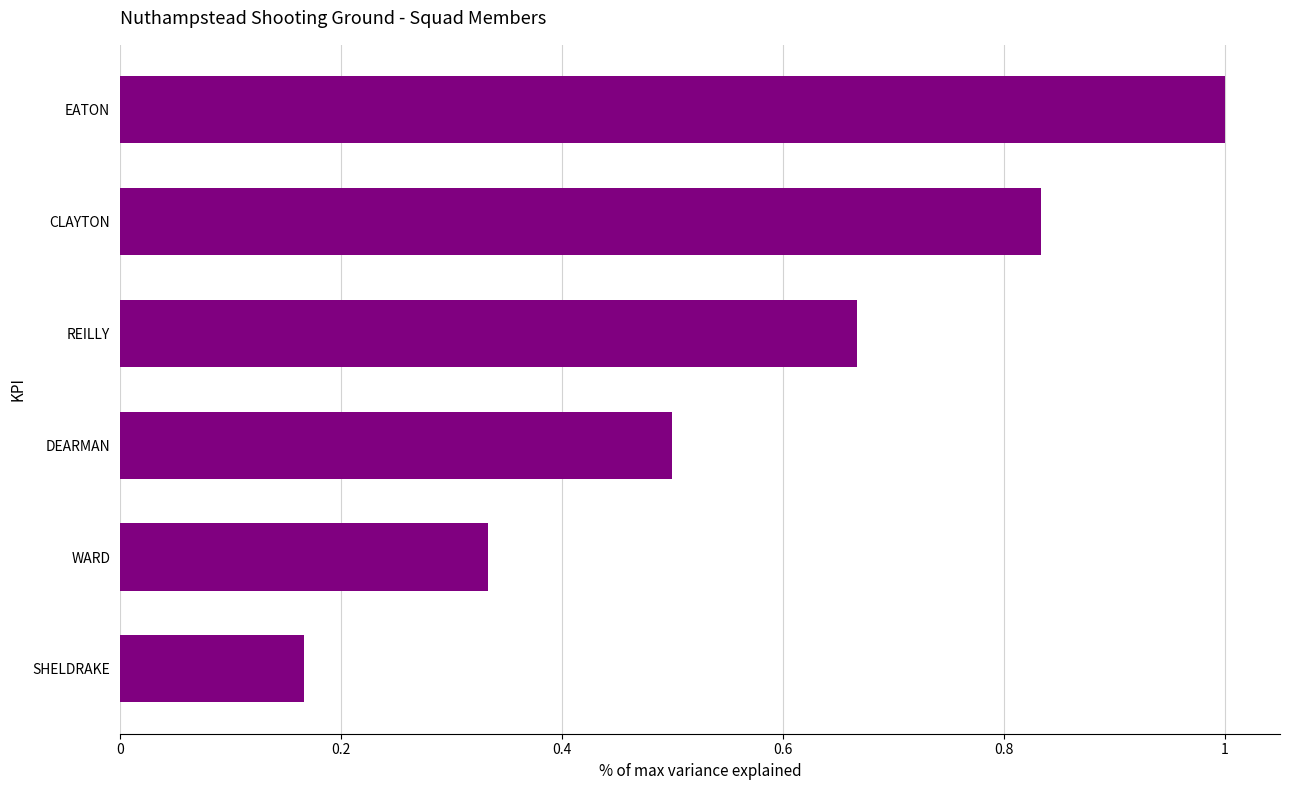

How many data points does each series have?

6